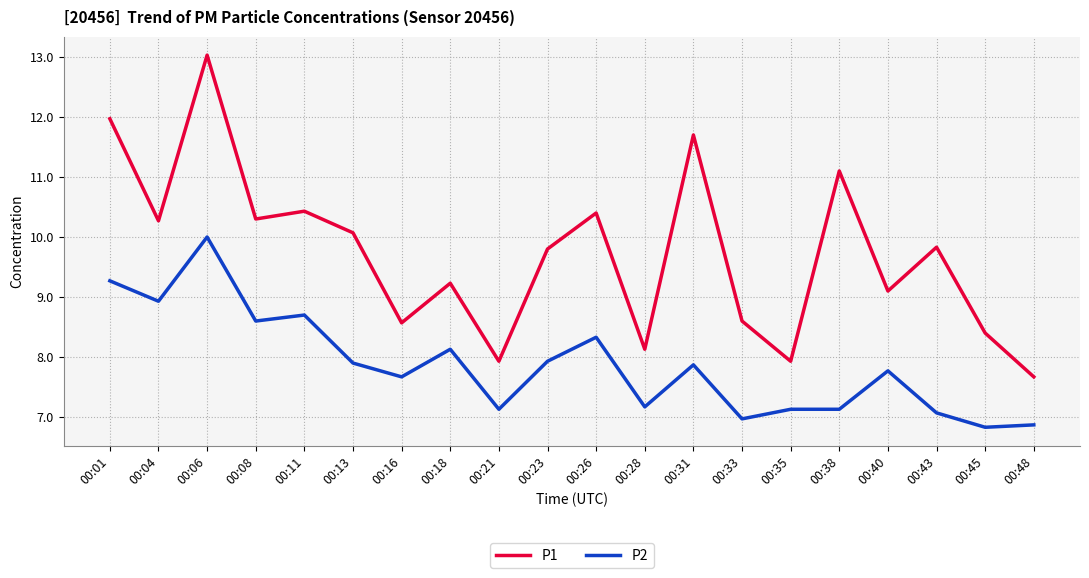

Rank the series at 00:04 from highest to lowest value.

P1, P2